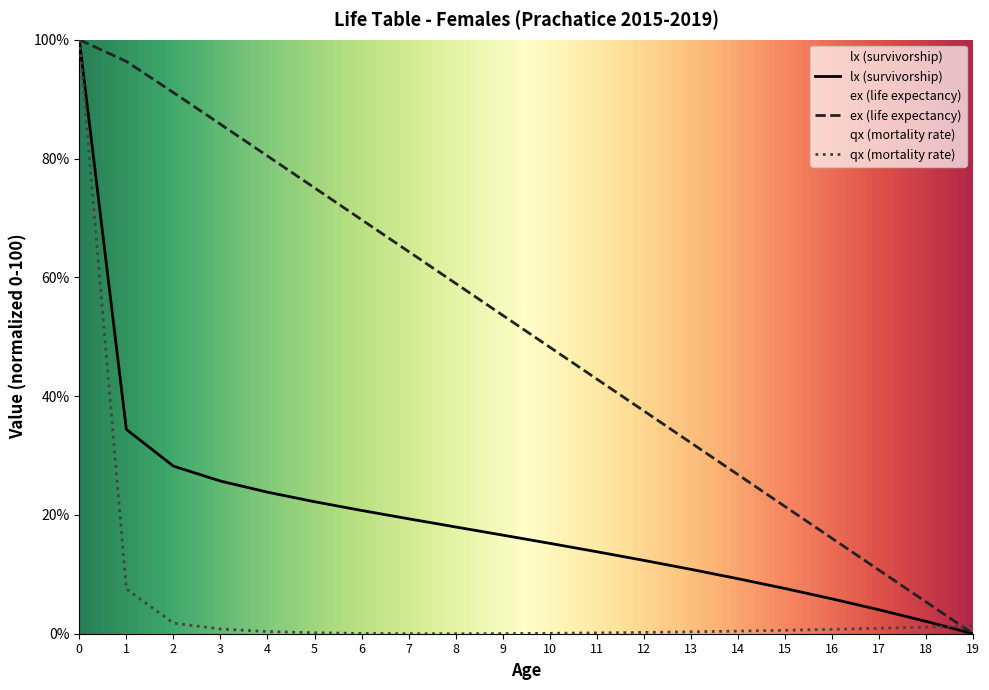

At which label does ex reach its minimum?

19